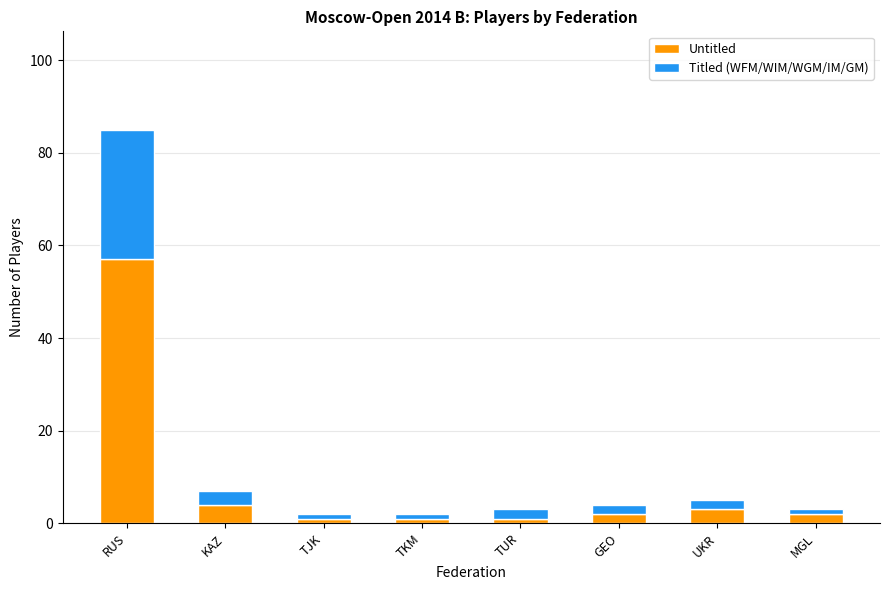

What is the difference between the maximum and minimum values in the Untitled series?

56